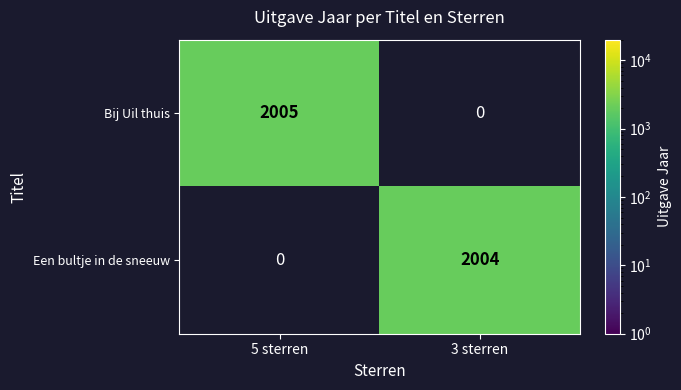

The Een bultje in de sneeuw series shows 3524.8 at 3 sterren. True or false?

False